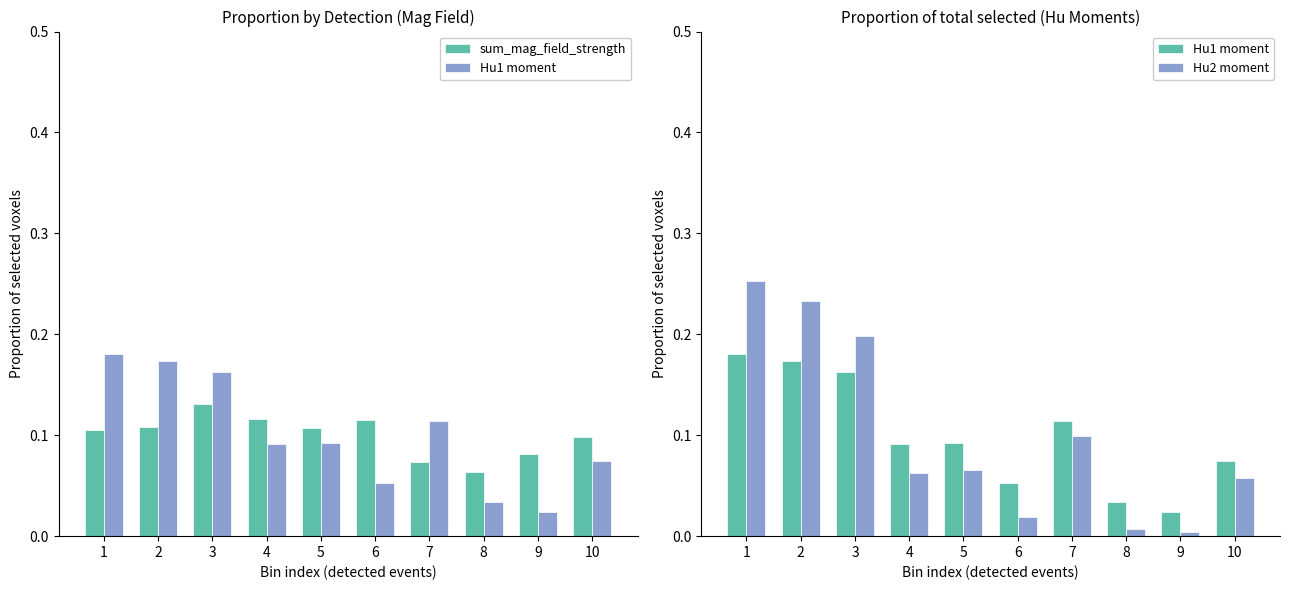

Reading left to right, list all the values displayed in this chart.

sum_mag_field_strength: 0.1	0.1	0.1	0.1	0.1	0.1	0.1	0.1	0.1	0.1
Hu1 moment: 0.2	0.2	0.2	0.1	0.1	0.1	0.1	0.0	0.0	0.1
Hu2 moment: 0.3	0.2	0.2	0.1	0.1	0.0	0.1	0.0	0.0	0.1